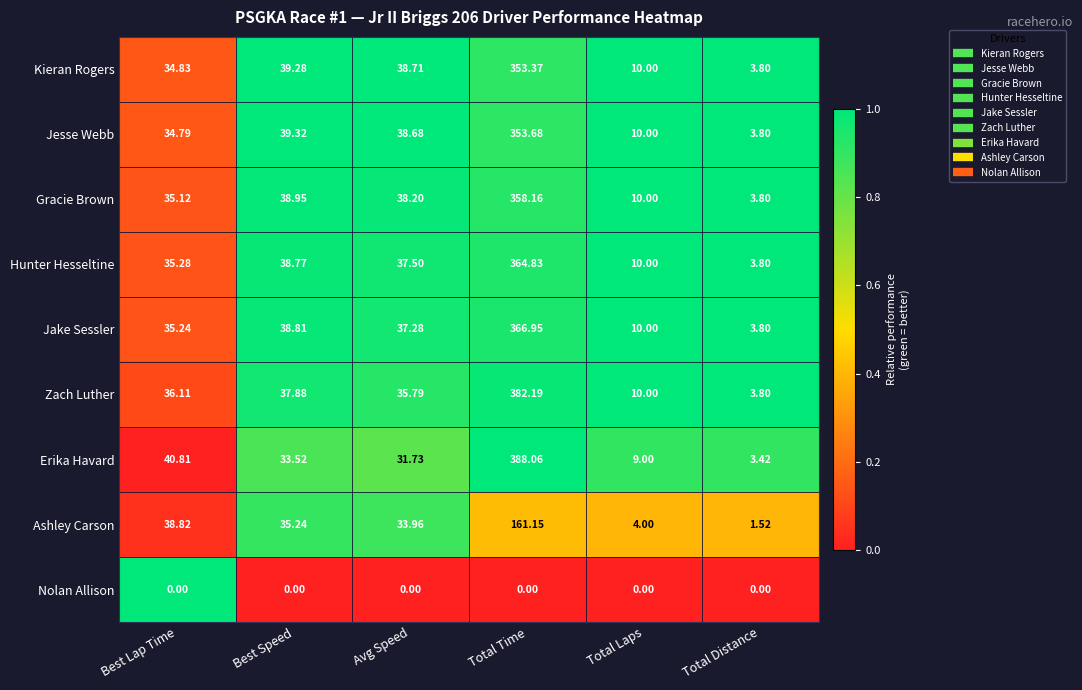

Between Avg Speed and Total Time, which series saw the biggest shift?

Erika Havard